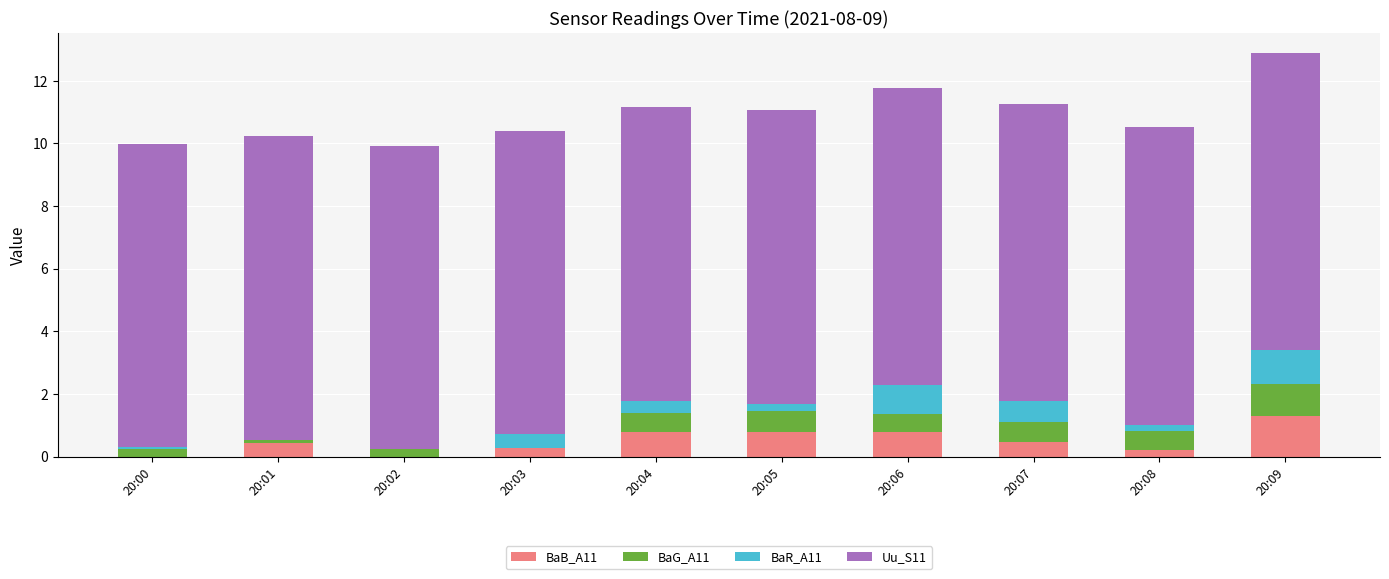

What is the total value across all series at 20:06?

11.8